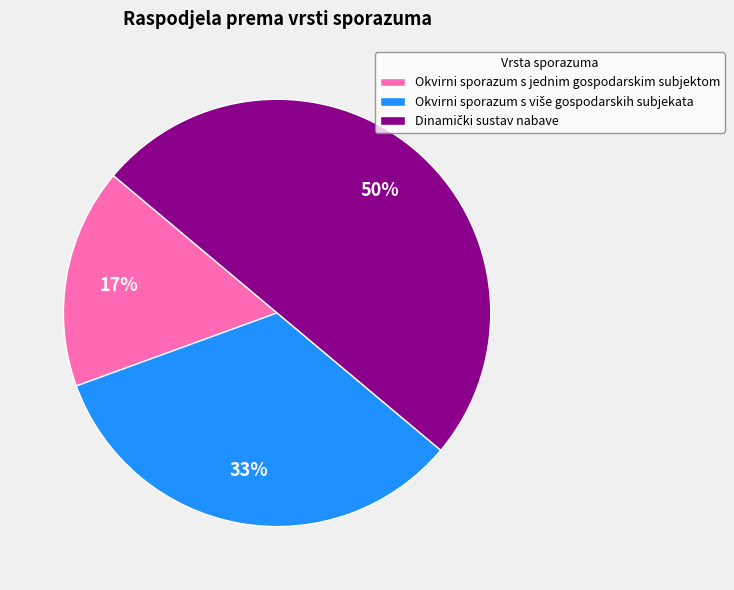

To the nearest percent, what is the average slice percentage?

33%